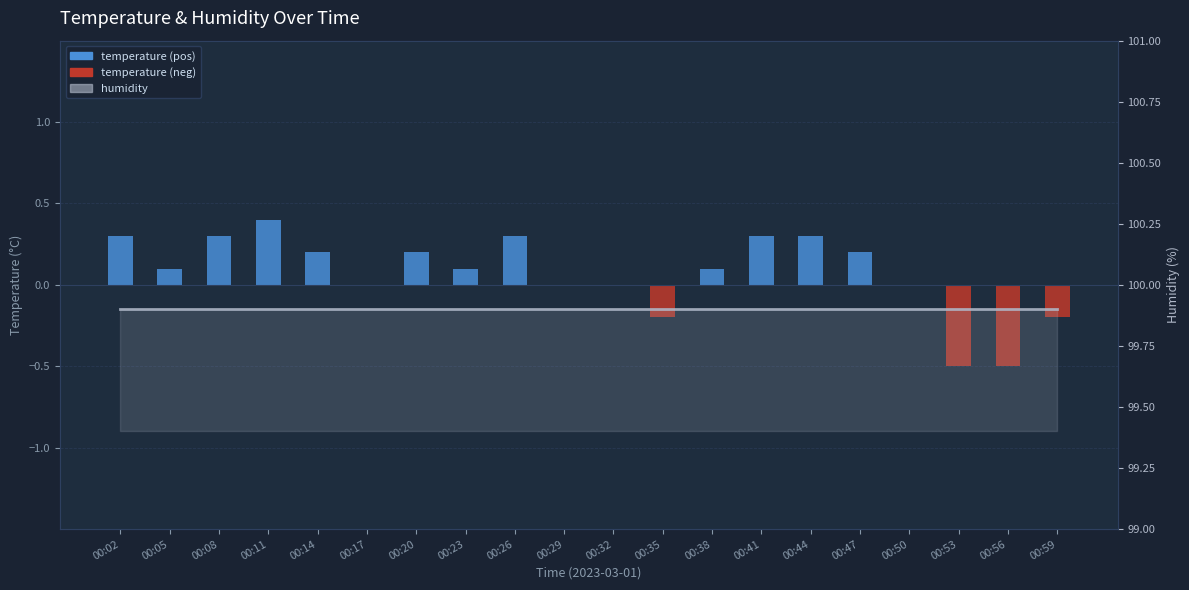

What is the lowest value of the temperature (neg) series?

-0.5